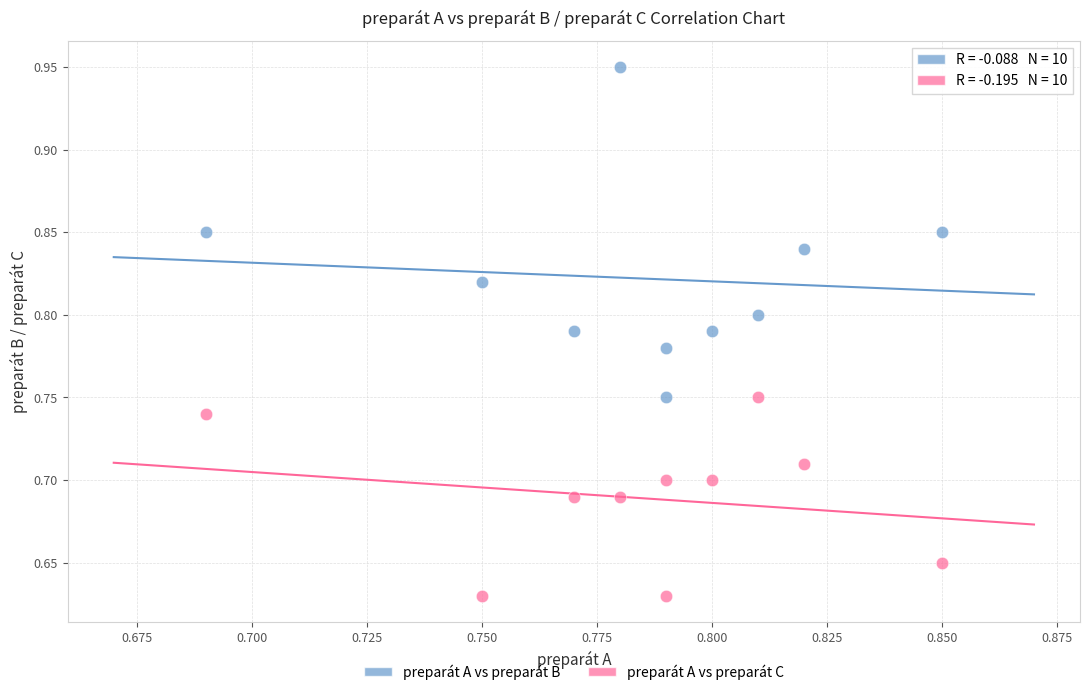

Which series reaches the maximum Y coordinate?

preparát A vs preparát B